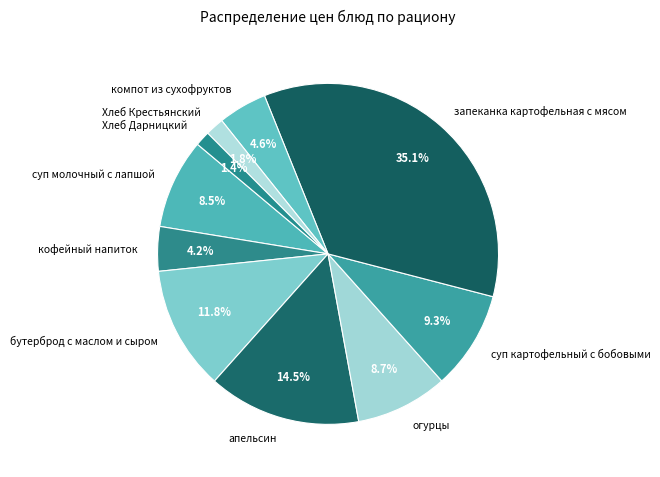

Which has a higher value, суп молочный с лапшой or компот из сухофруктов?

суп молочный с лапшой